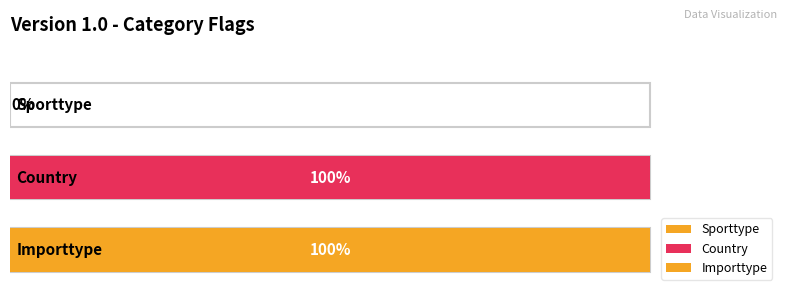

Where is the data nearest to the value 0?

Sporttype